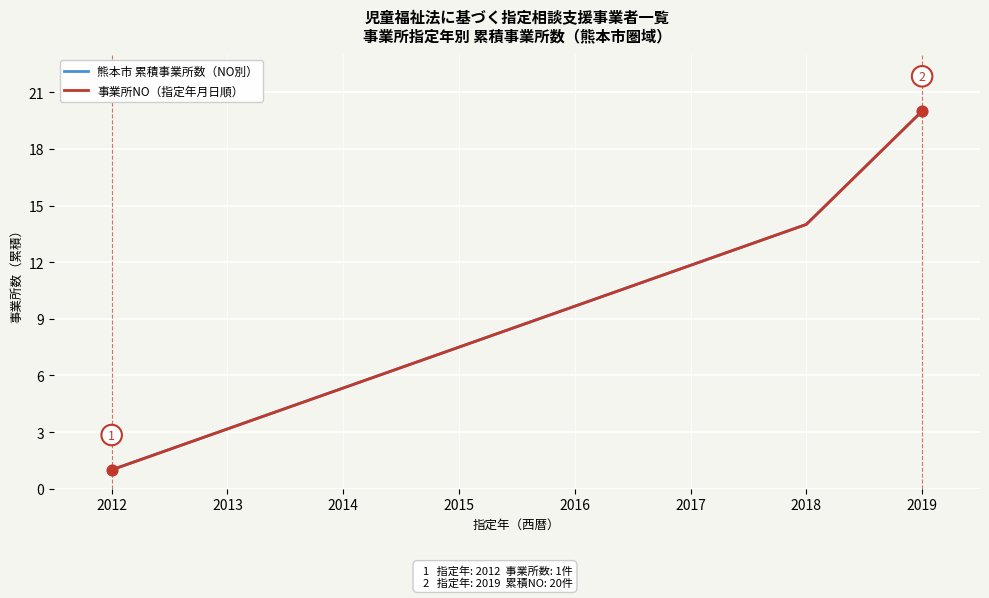

At how many categories does at least one series exceed 1?

2